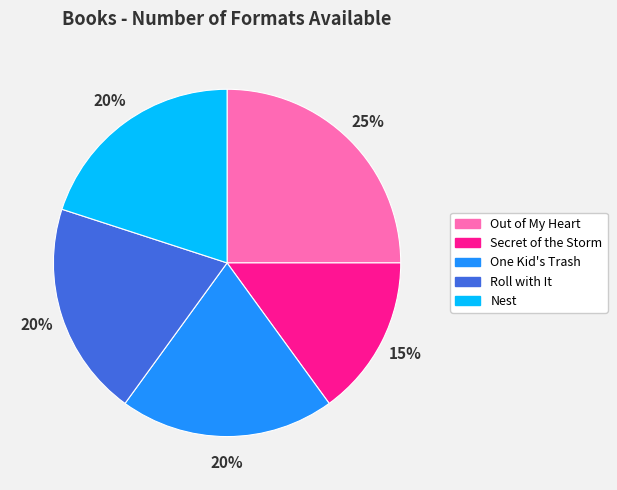

Is it true that One Kid's Trash is 7% of the pie?

False